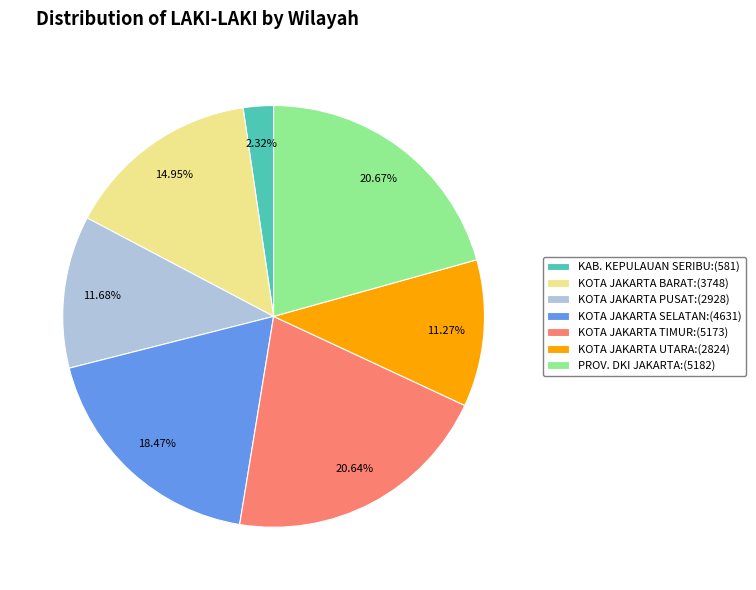

Between KOTA JAKARTA BARAT:(3748) and PROV. DKI JAKARTA:(5182), which is larger?

PROV. DKI JAKARTA:(5182)